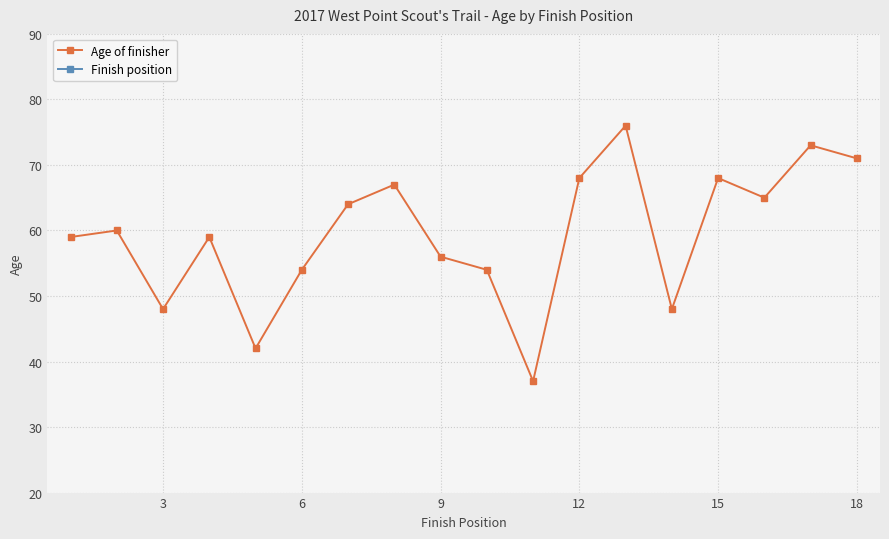

How many lines are shown in the chart?

2